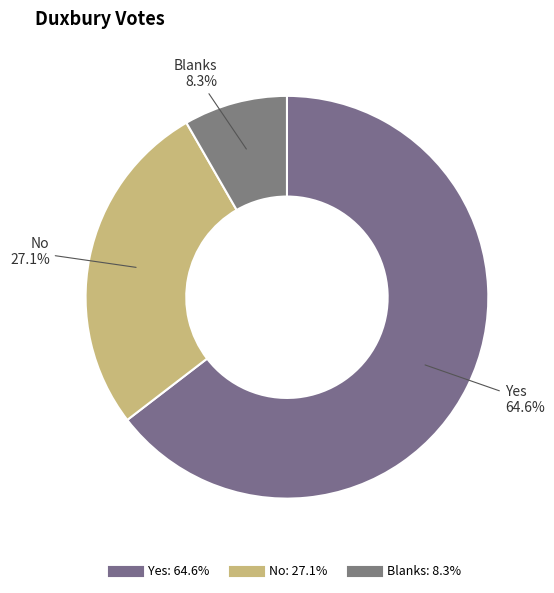

Which category has the smallest portion of the pie?

Blanks